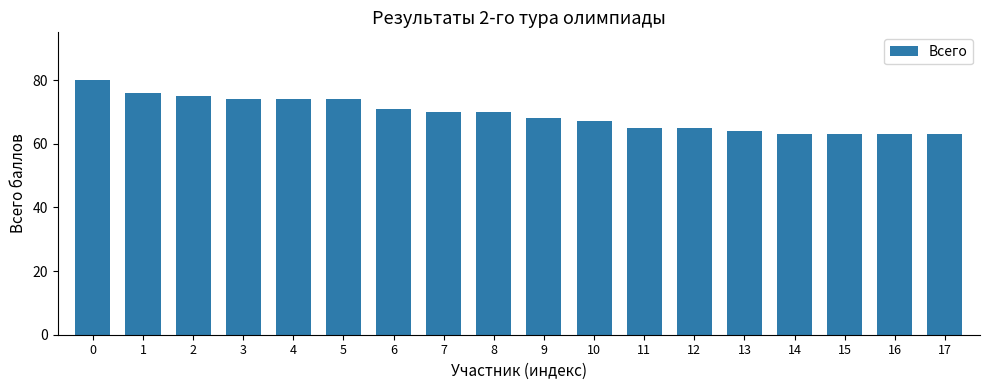

What is the value of the 10th bar from the left?

68